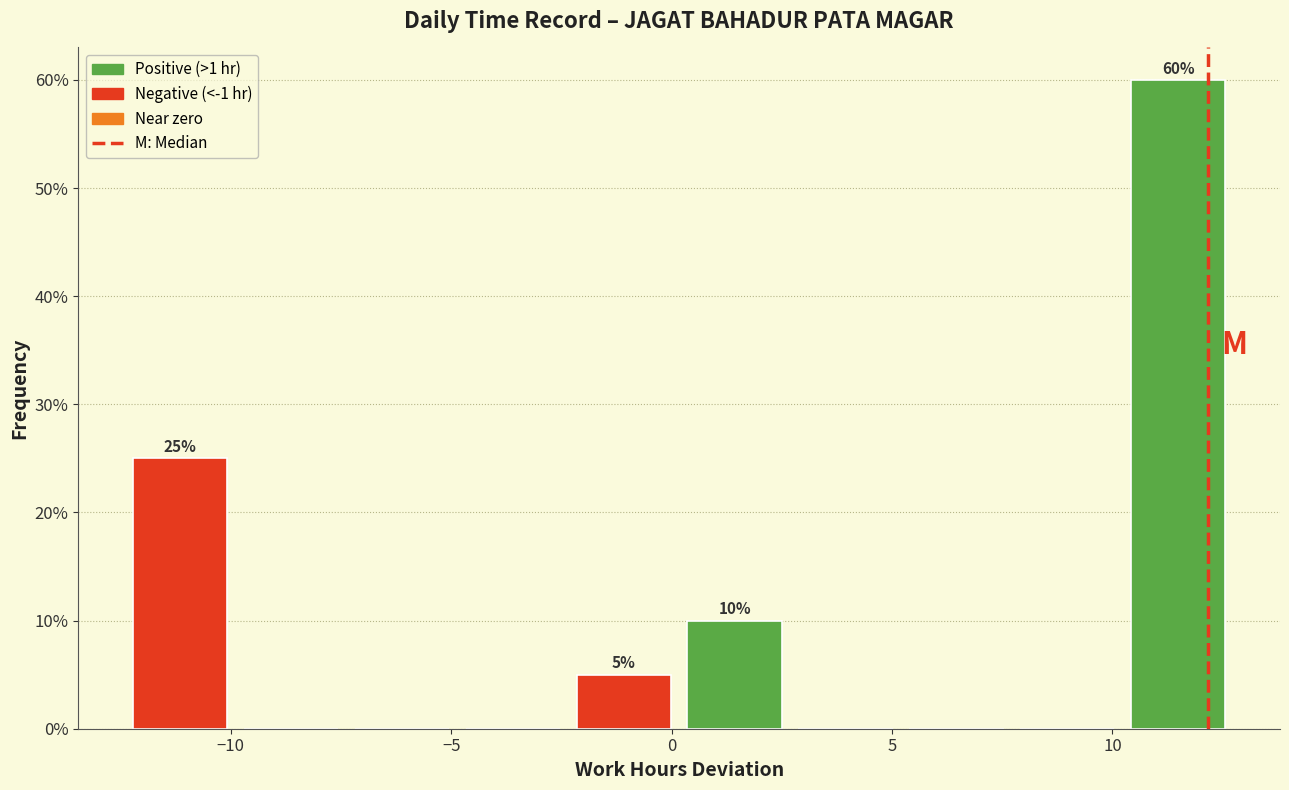

Which range on the x-axis has the tallest bar?

10.0 to 13.0